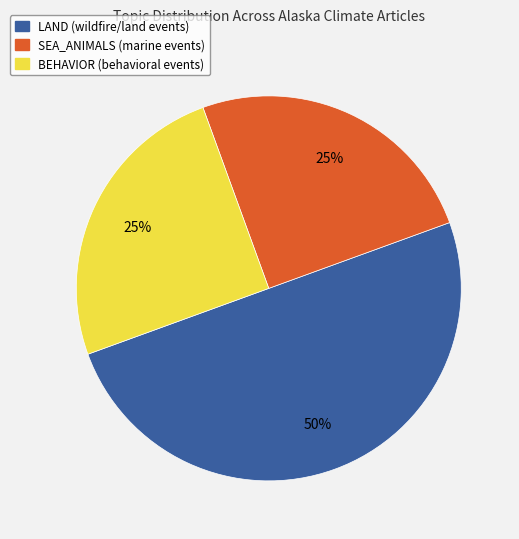

To the nearest percent, what is the difference between the largest and smallest slice percentages?

25%